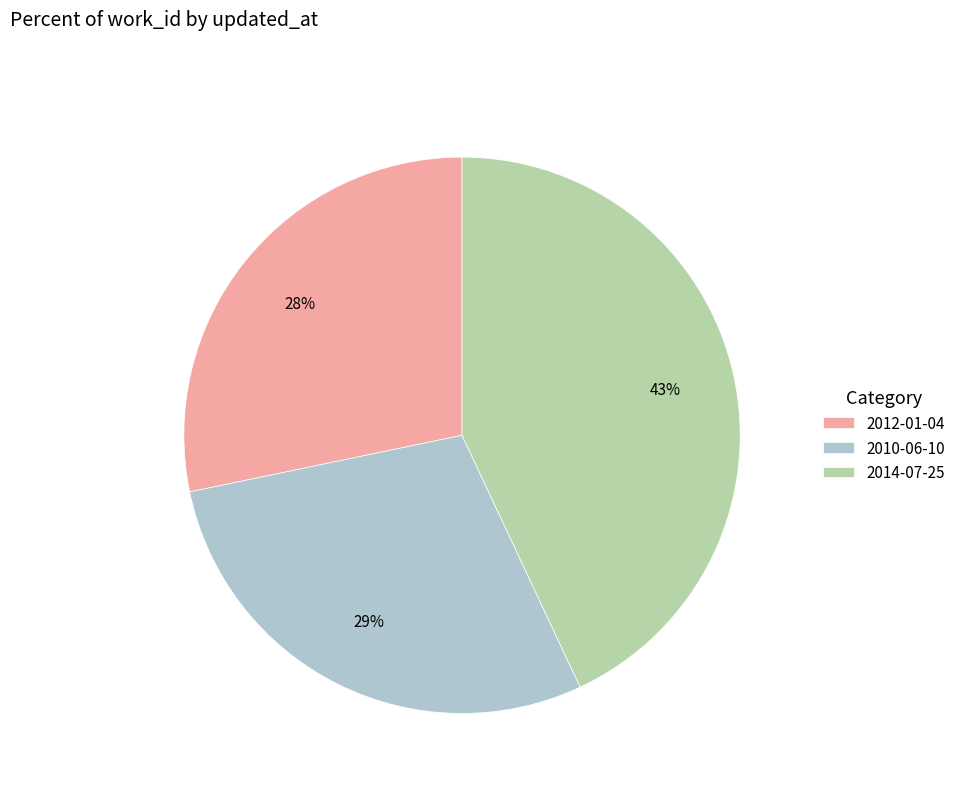

To the nearest percent, what portion does 2010-06-10 represent?

29%